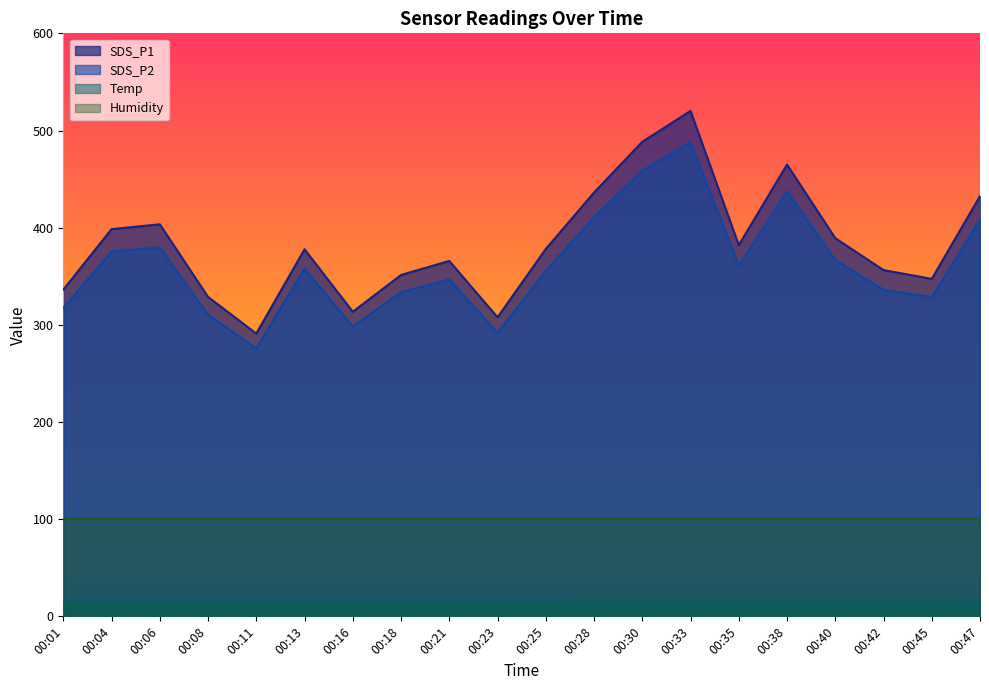

The value of SDS_P1 at 00:25 is 378.1. True or false?

True